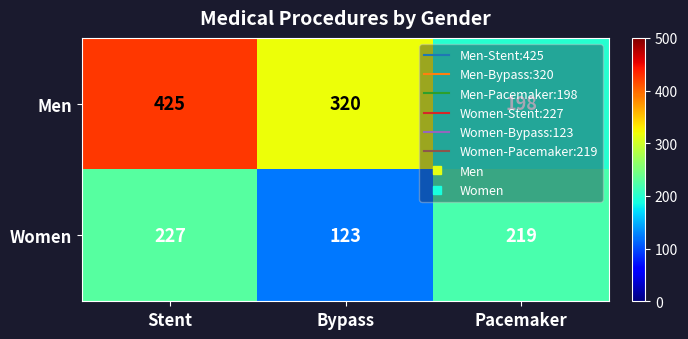

What is the difference between the Women values at Bypass and Pacemaker?

96